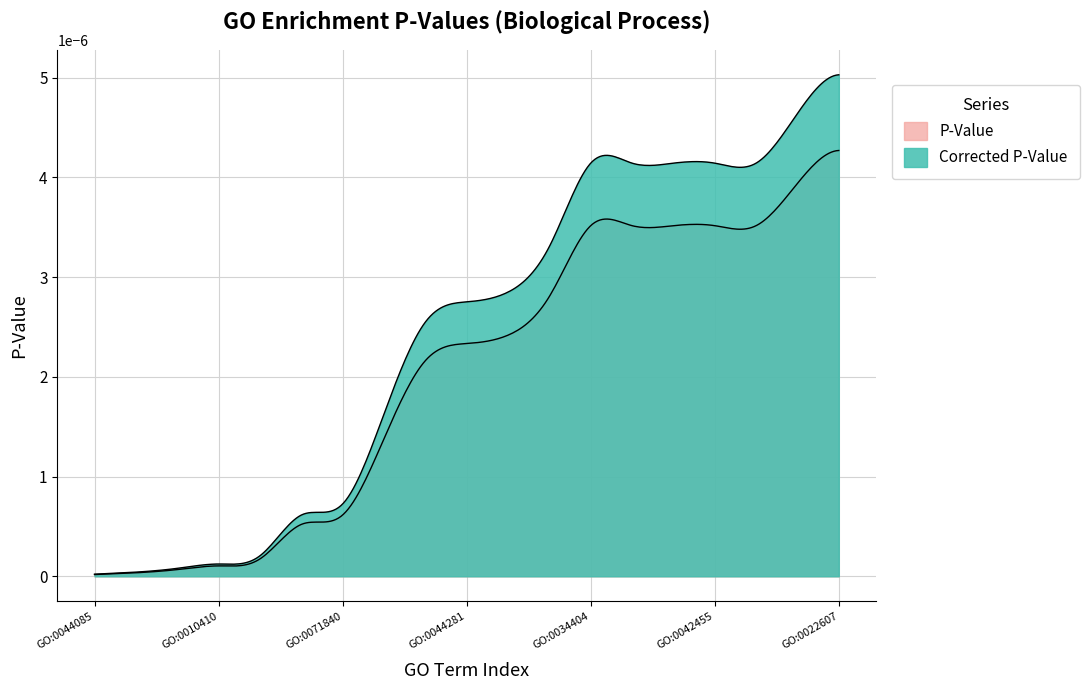

What position from the right is GO:0044085?

19